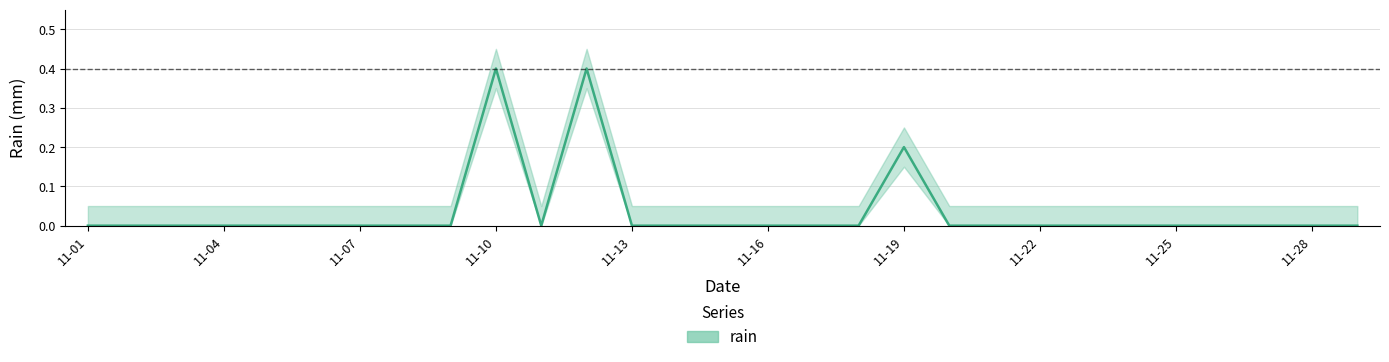

Where is the data nearest to the value 0?

11-01